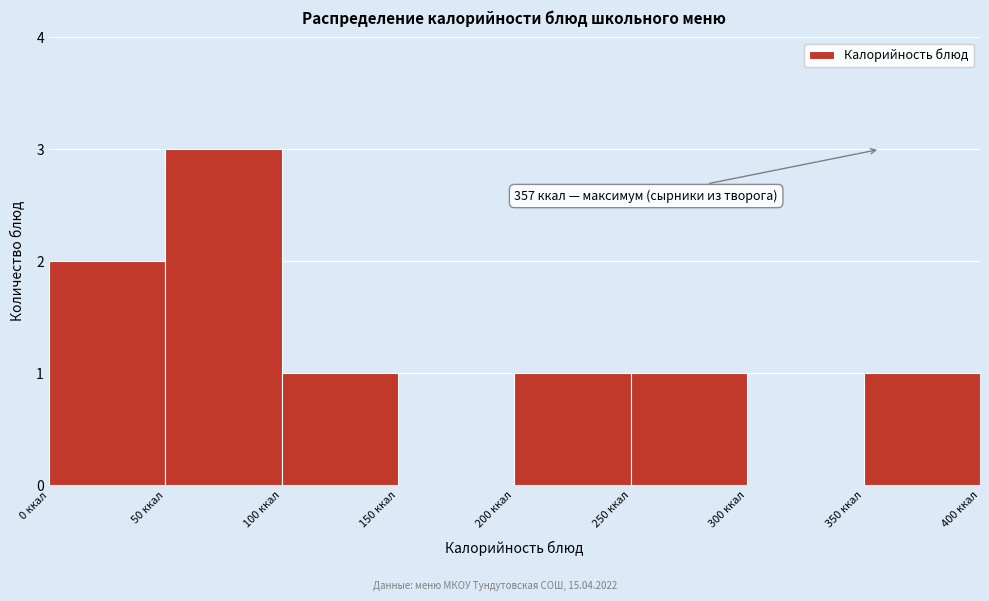

Which range on the x-axis has the tallest bar?

50 to 100